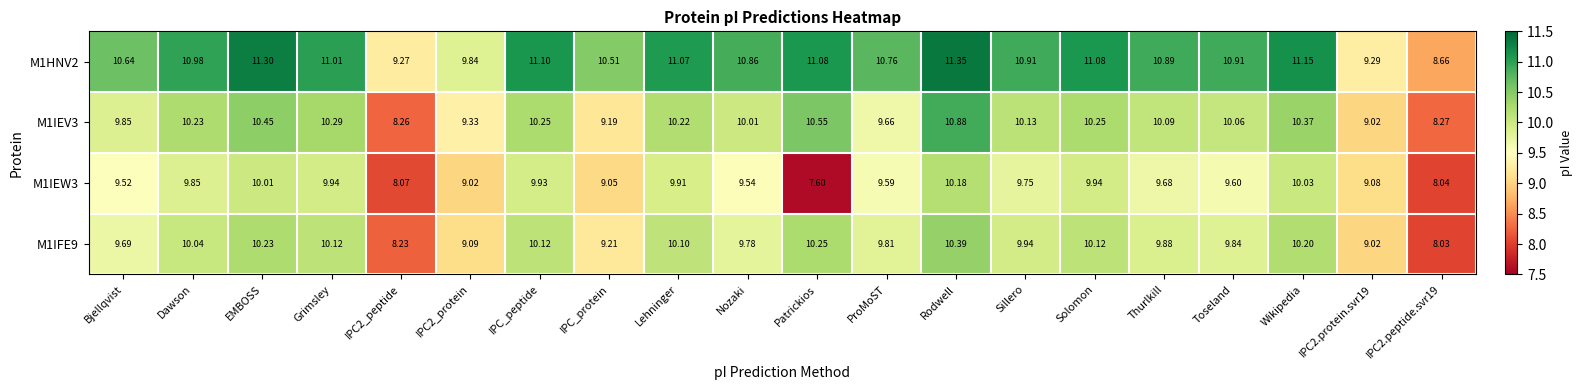

Where does the M1HNV2 series first go above 10?

Bjellqvist